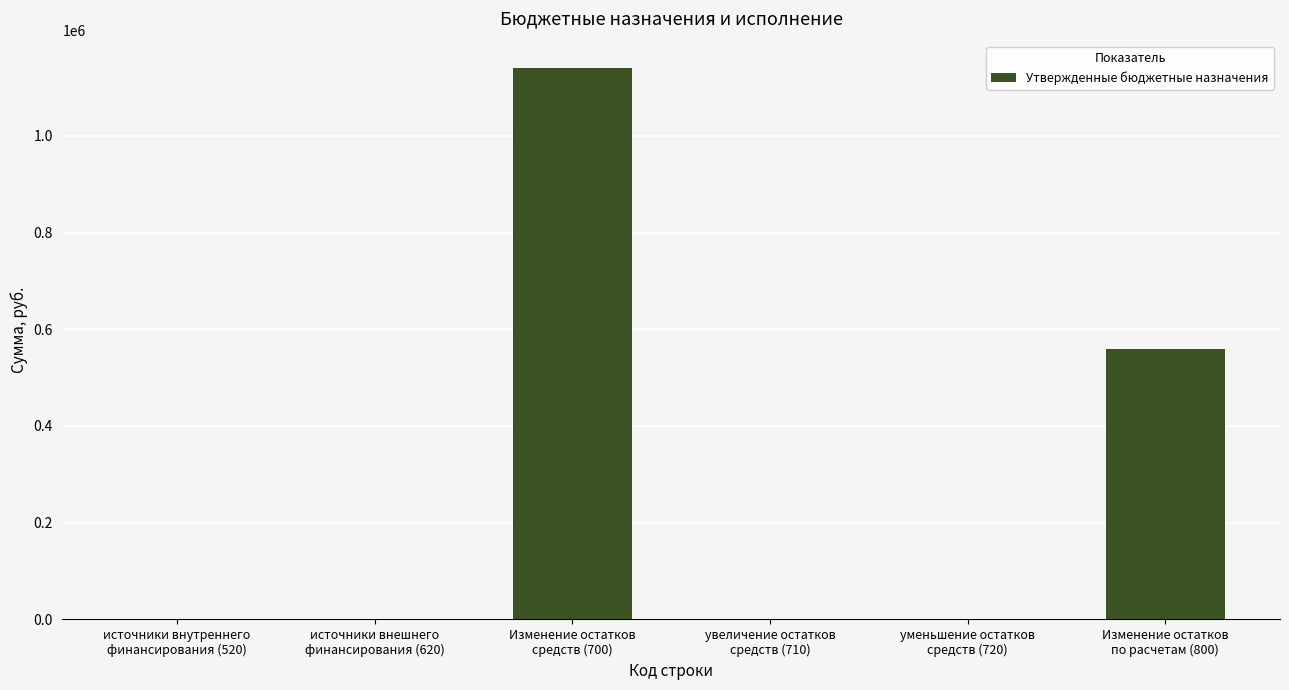

Reading left to right, list all the values displayed in this chart.

источники внутреннего
финансирования (520)=0.0	источники внешнего
финансирования (620)=0.0	Изменение остатков
средств (700)=1139796.9	увеличение остатков
средств (710)=0.0	уменьшение остатков
средств (720)=0.0	Изменение остатков
по расчетам (800)=559741.5